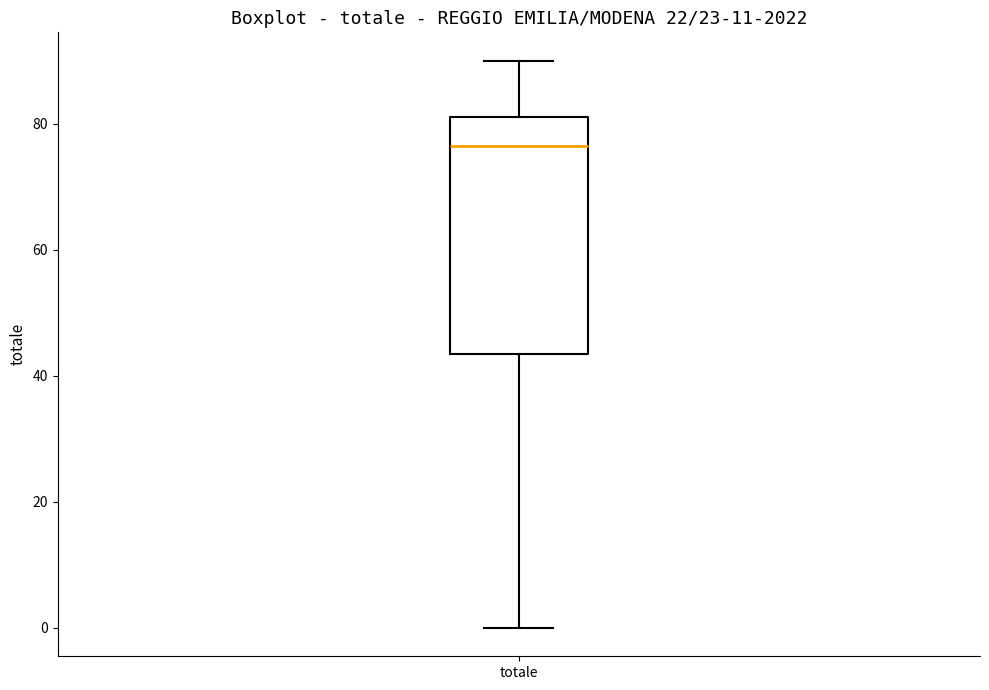

Where does the upper whisker of the box for totale end on the y-axis? The values are not printed on the chart, so give them approximately, as read against the axis.

90